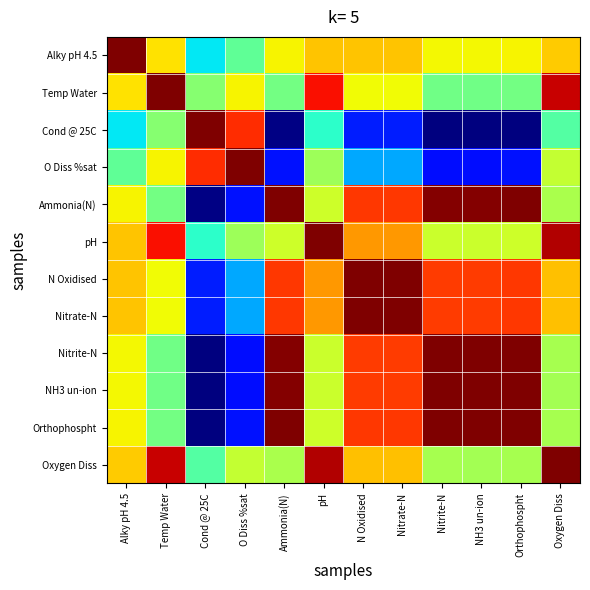

Which has a higher value, pH or Oxygen Diss?

pH